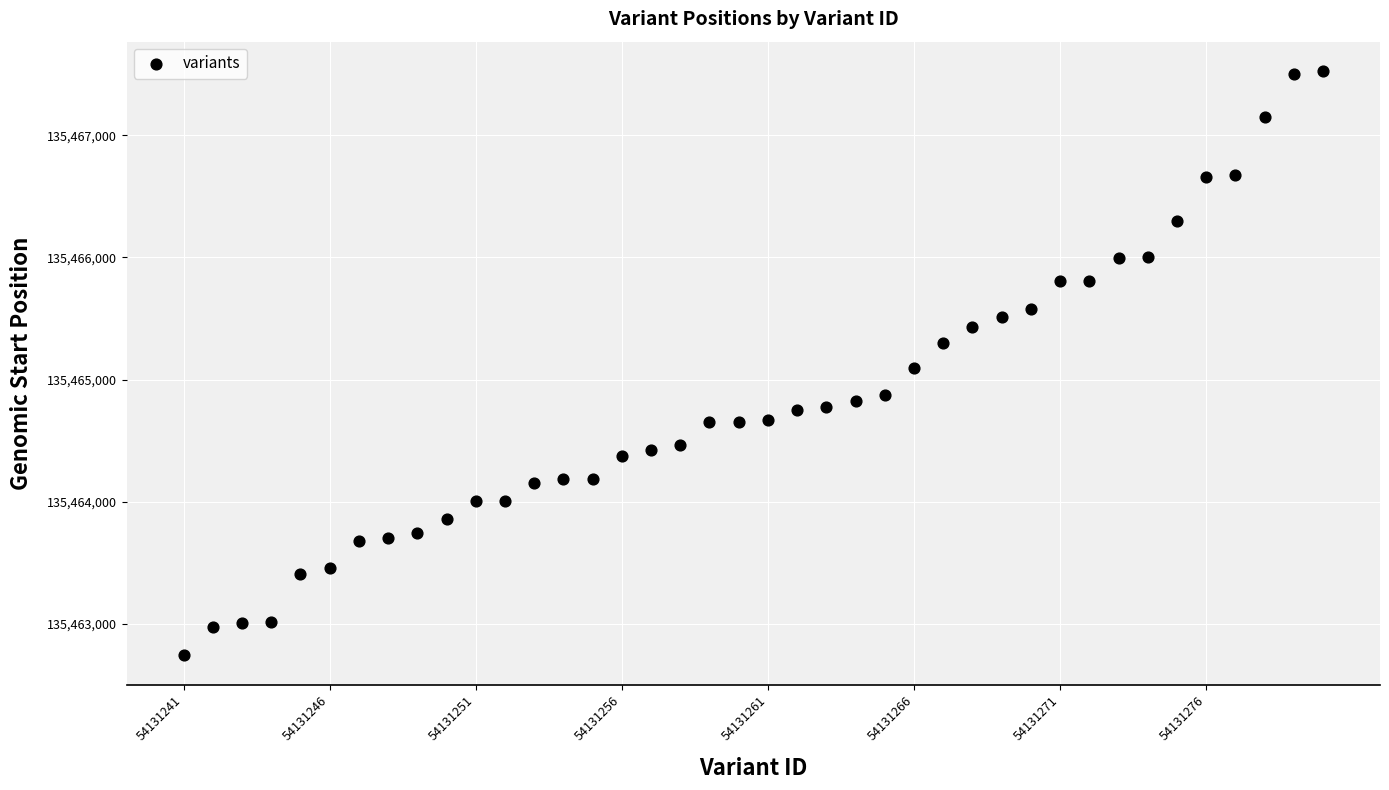

What is the range of Y values (max minus min)?

4784